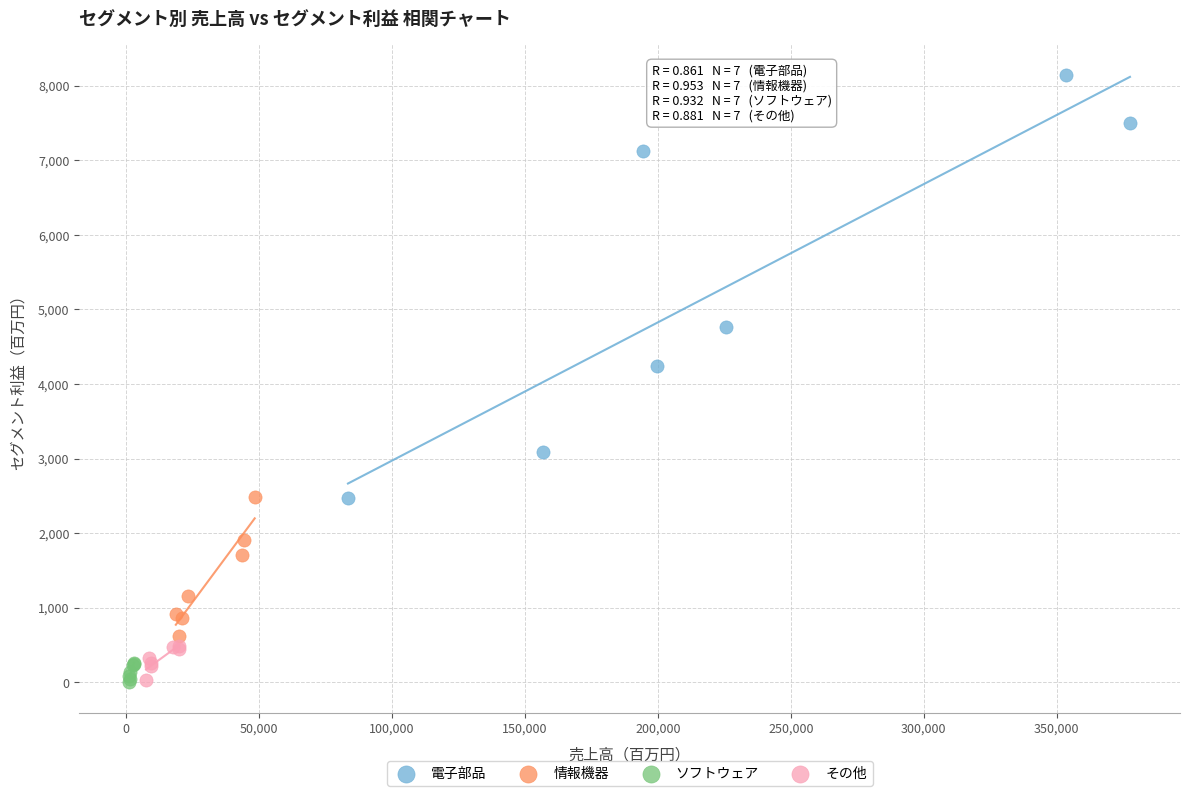

Which series reaches the maximum Y coordinate?

電子部品